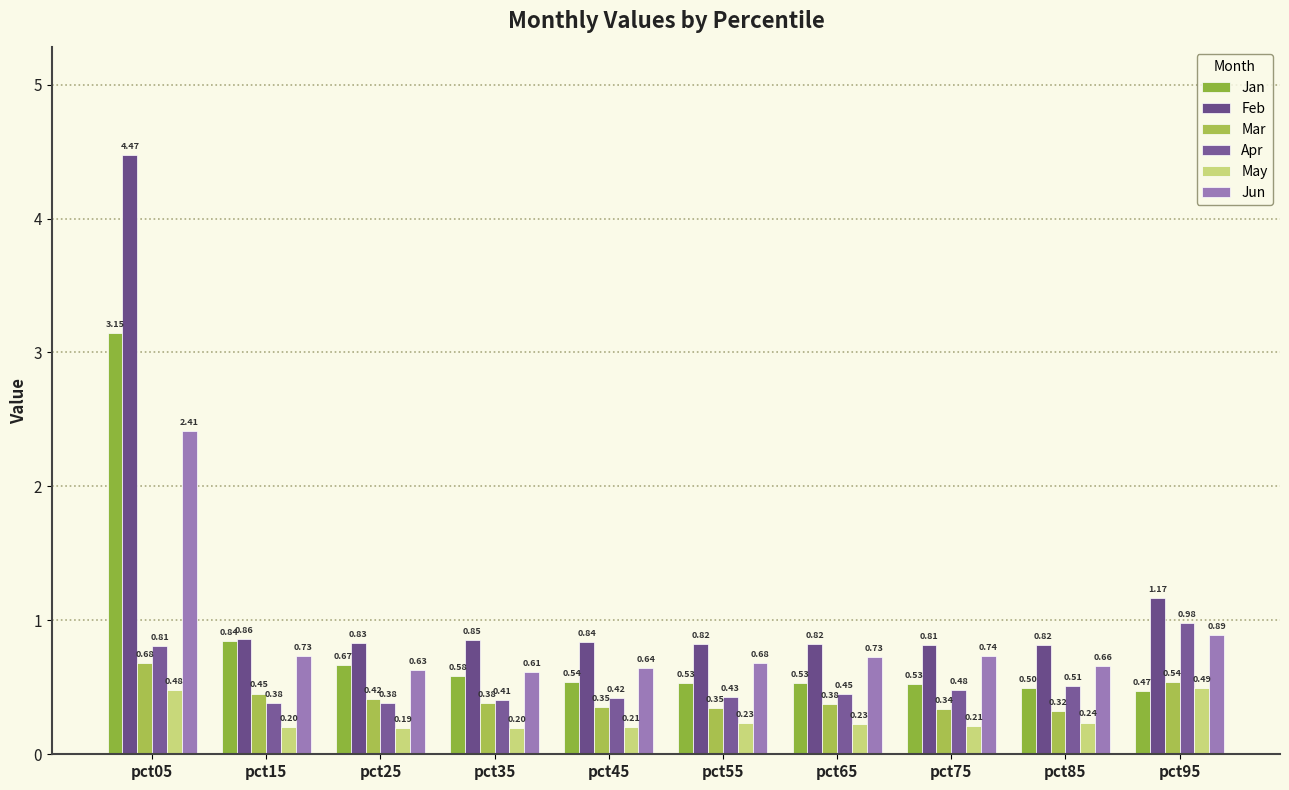

Reading left to right, what are all the values shown in this chart?

Jan: 3.1	0.8	0.7	0.6	0.5	0.5	0.5	0.5	0.5	0.5
Feb: 4.5	0.9	0.8	0.9	0.8	0.8	0.8	0.8	0.8	1.2
Mar: 0.7	0.5	0.4	0.4	0.4	0.3	0.4	0.3	0.3	0.5
Apr: 0.8	0.4	0.4	0.4	0.4	0.4	0.5	0.5	0.5	1.0
May: 0.5	0.2	0.2	0.2	0.2	0.2	0.2	0.2	0.2	0.5
Jun: 2.4	0.7	0.6	0.6	0.6	0.7	0.7	0.7	0.7	0.9